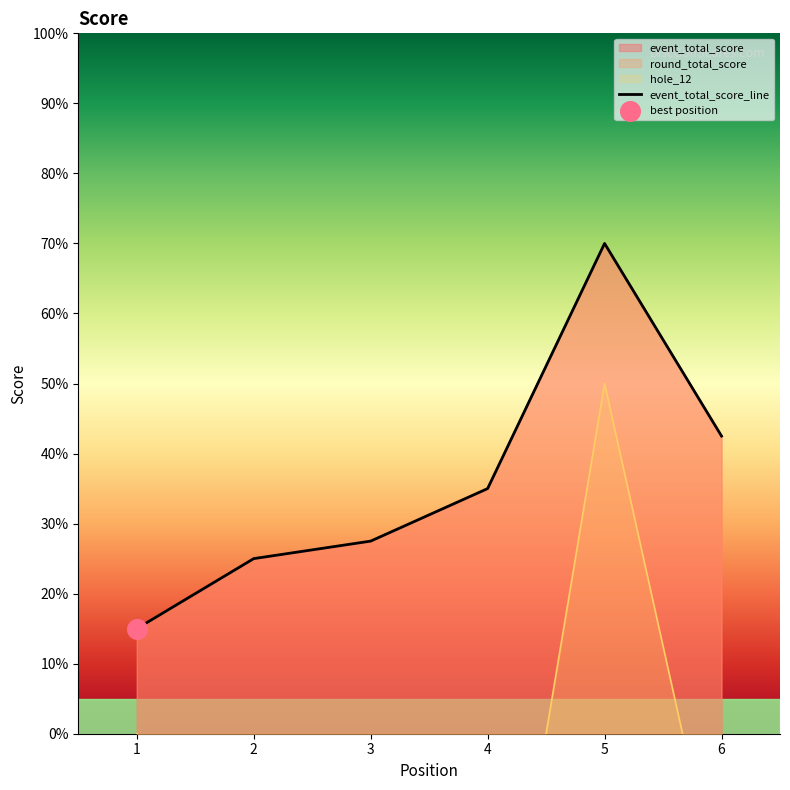

Which series reaches the minimum Y coordinate?

hole_12